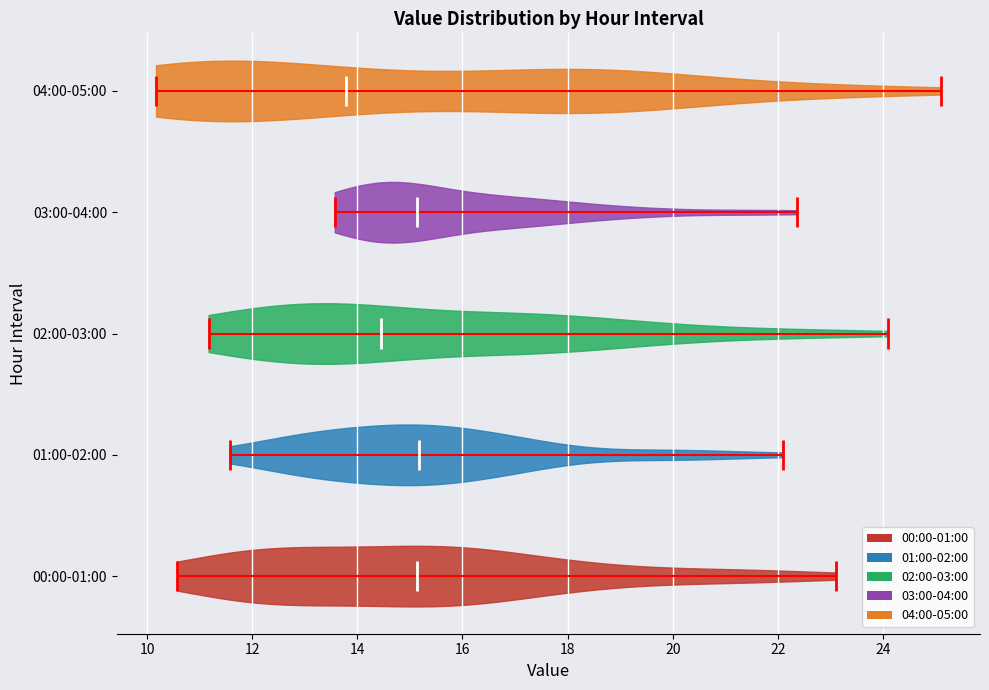

Which violin has the furthest to the left median line?

04:00-05:00